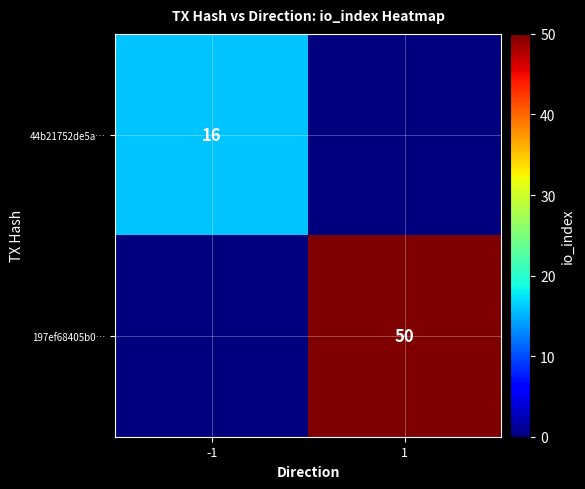

The 44b21752de5a… series shows 26 at -1. True or false?

False